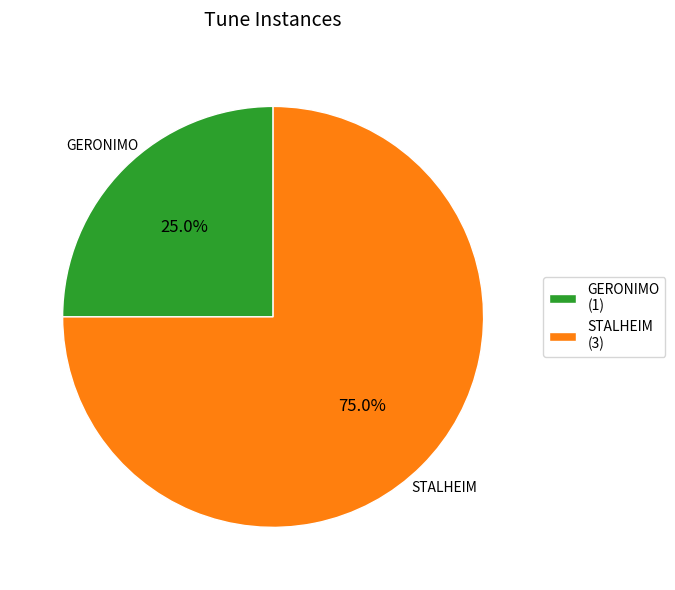

Does STALHEIM represent more than half of the total?

Yes